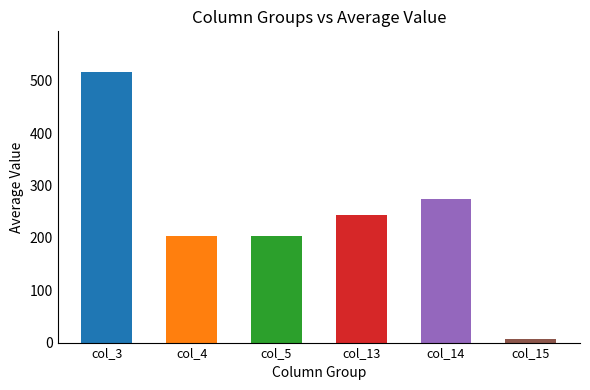

What is the value of the 2nd bar from the left?

203.3